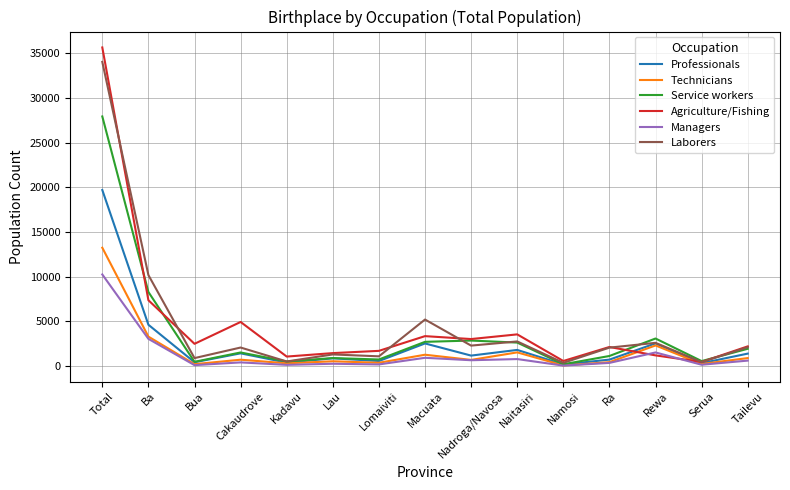

What is the difference between the highest and lowest values at Lau?

1193